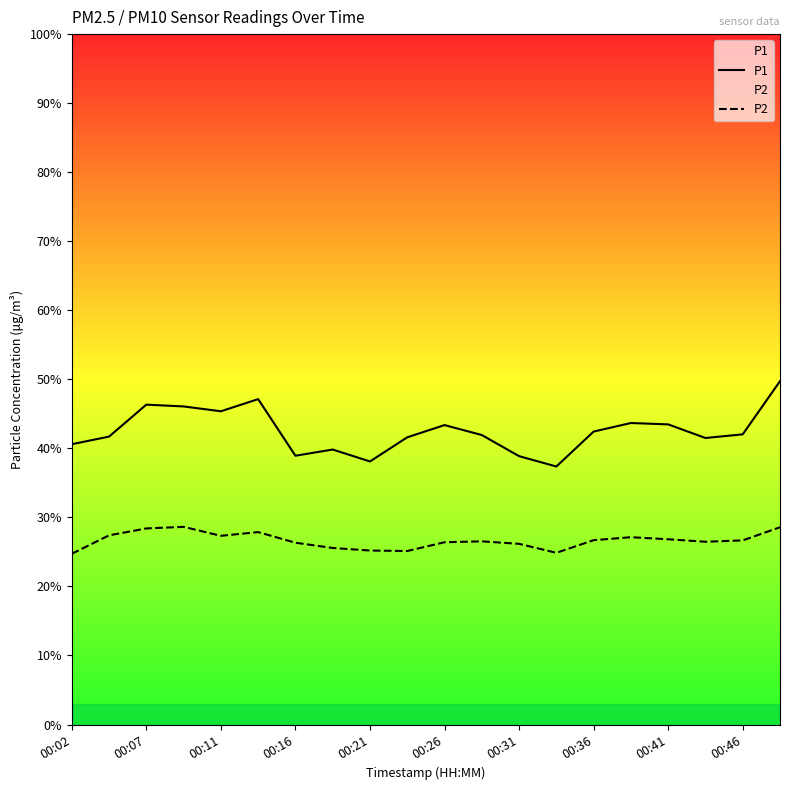

What is the approximate value of P1 at 00:02?

40.6